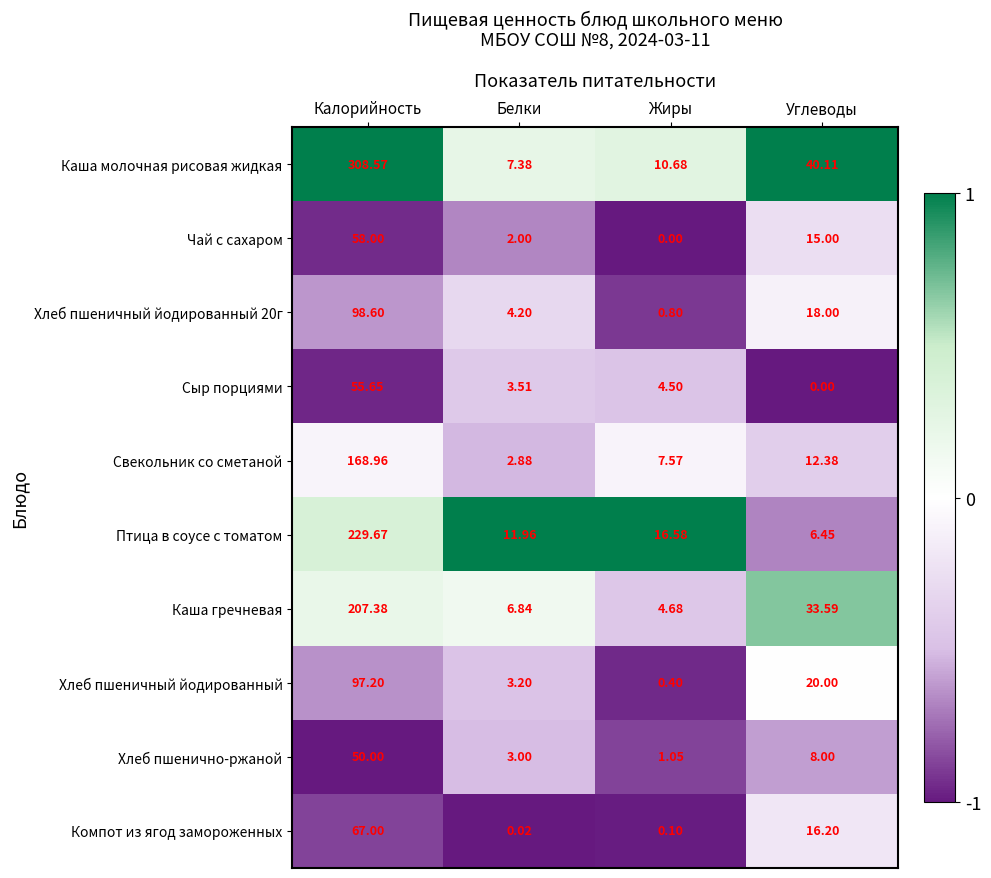

Rank the series at Углеводы from highest to lowest value.

Каша молочная рисовая жидкая, Каша гречневая, Хлеб пшеничный йодированный, Хлеб пшеничный йодированный 20г, Компот из ягод замороженных, Чай с сахаром, Свекольник со сметаной, Хлеб пшенично-ржаной, Птица в соусе с томатом, Сыр порциями